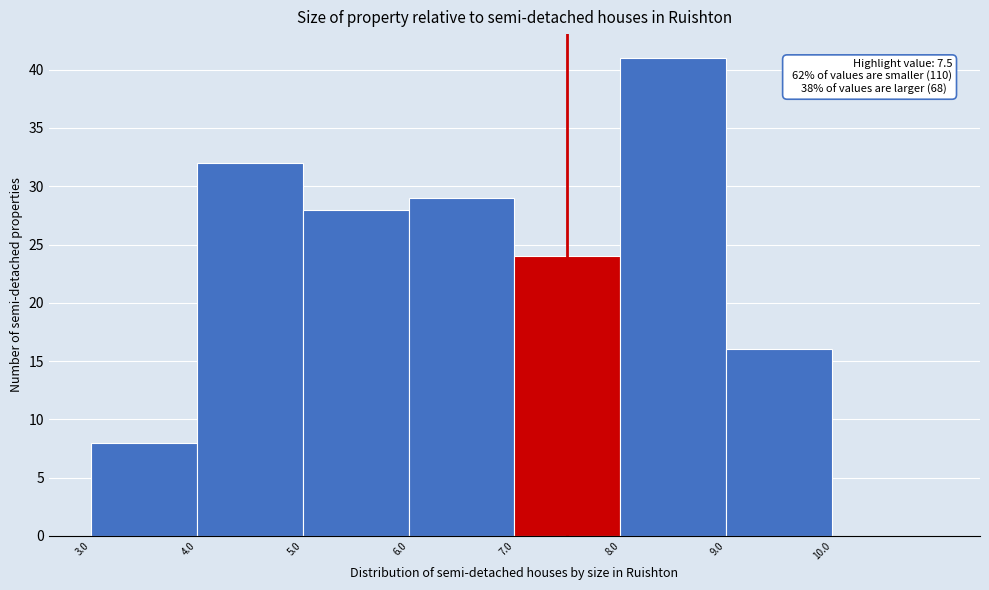

Over which range of the x-axis is the bar tallest?

8 to 9